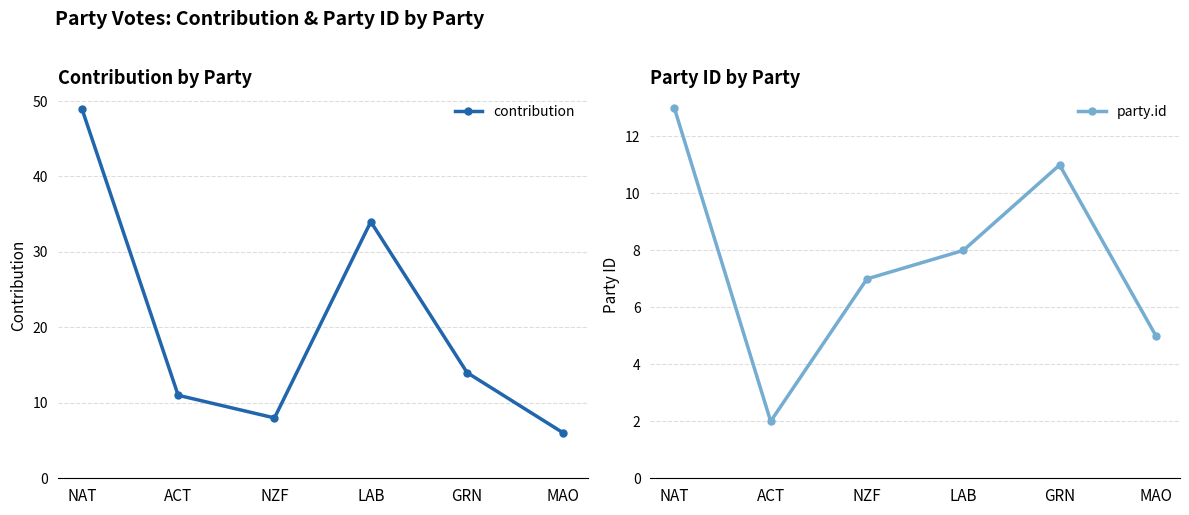

Is it true that contribution equals 9 at MAO?

False